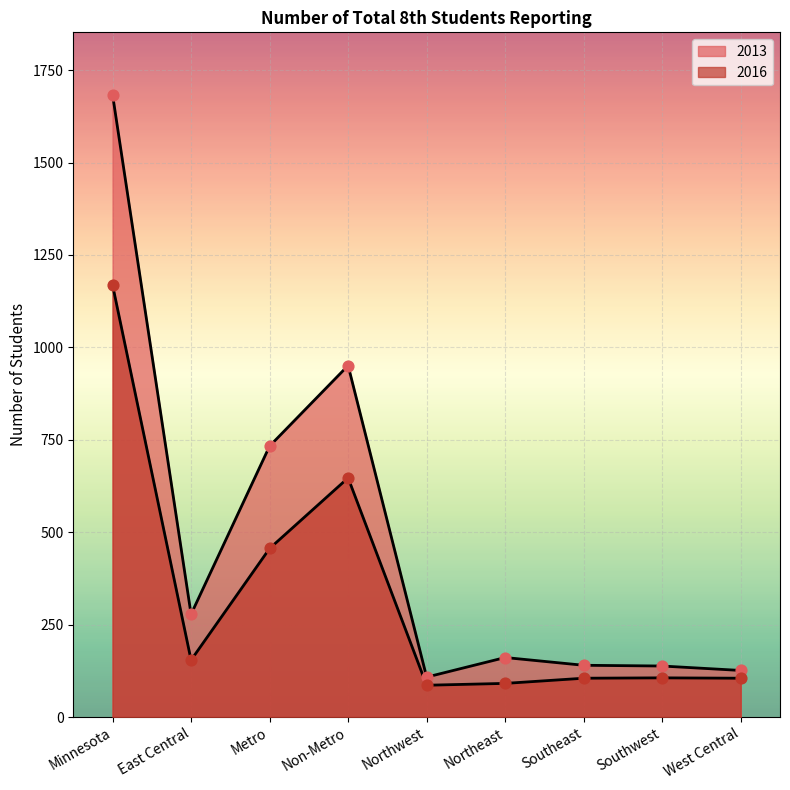

Which series has the largest total across all categories?

2013